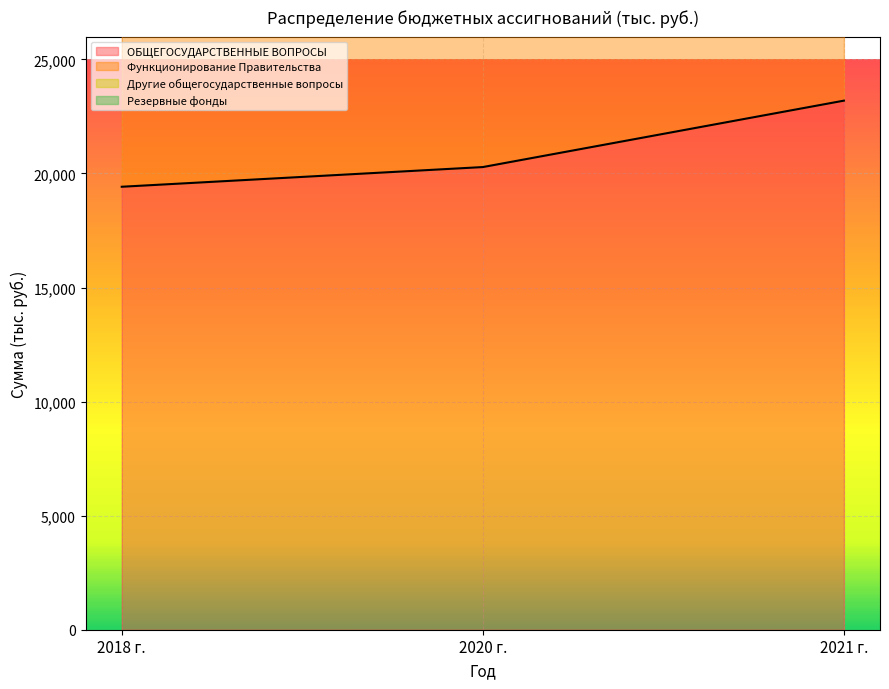

What is the approximate value of ОБЩЕГОСУДАРСТВЕННЫЕ ВОПРОСЫ at 2020 г.?

20281.8